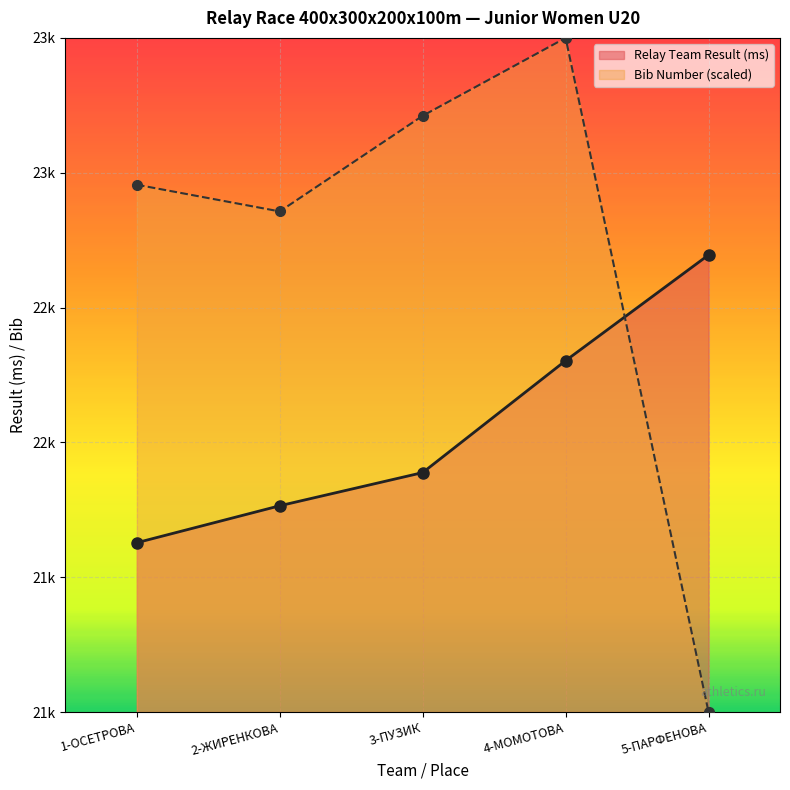

Between 1-ОСЕТРОВА and 2-ЖИРЕНКОВА, which series saw the biggest shift?

Relay Team Result (ms)